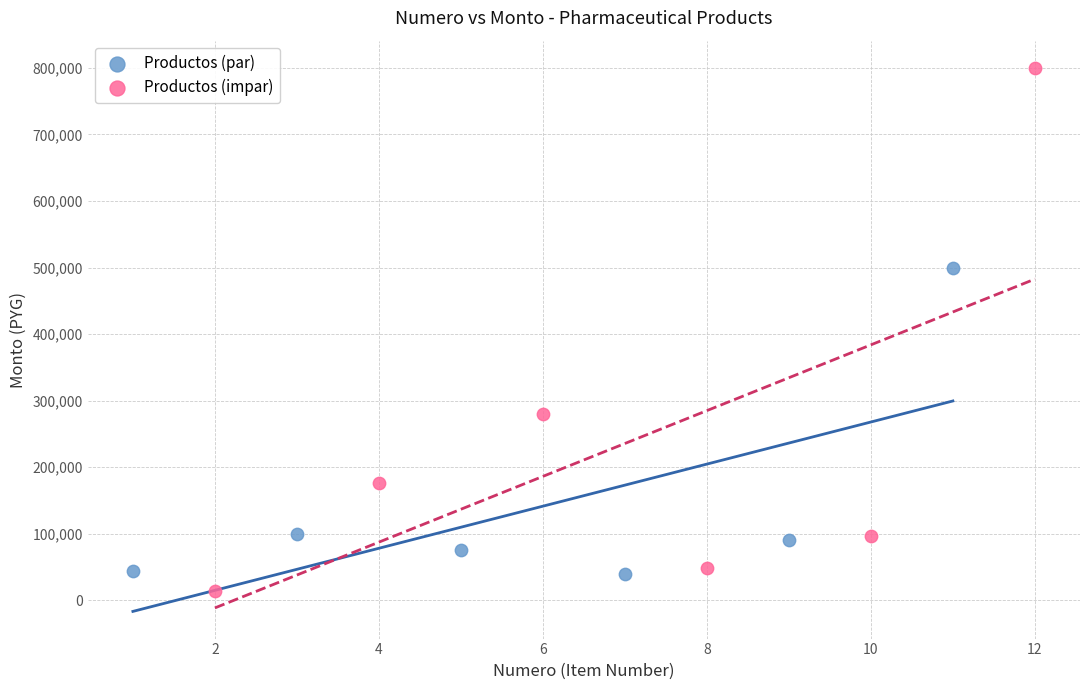

Which series has the largest Y range (max minus min)?

Productos (impar)